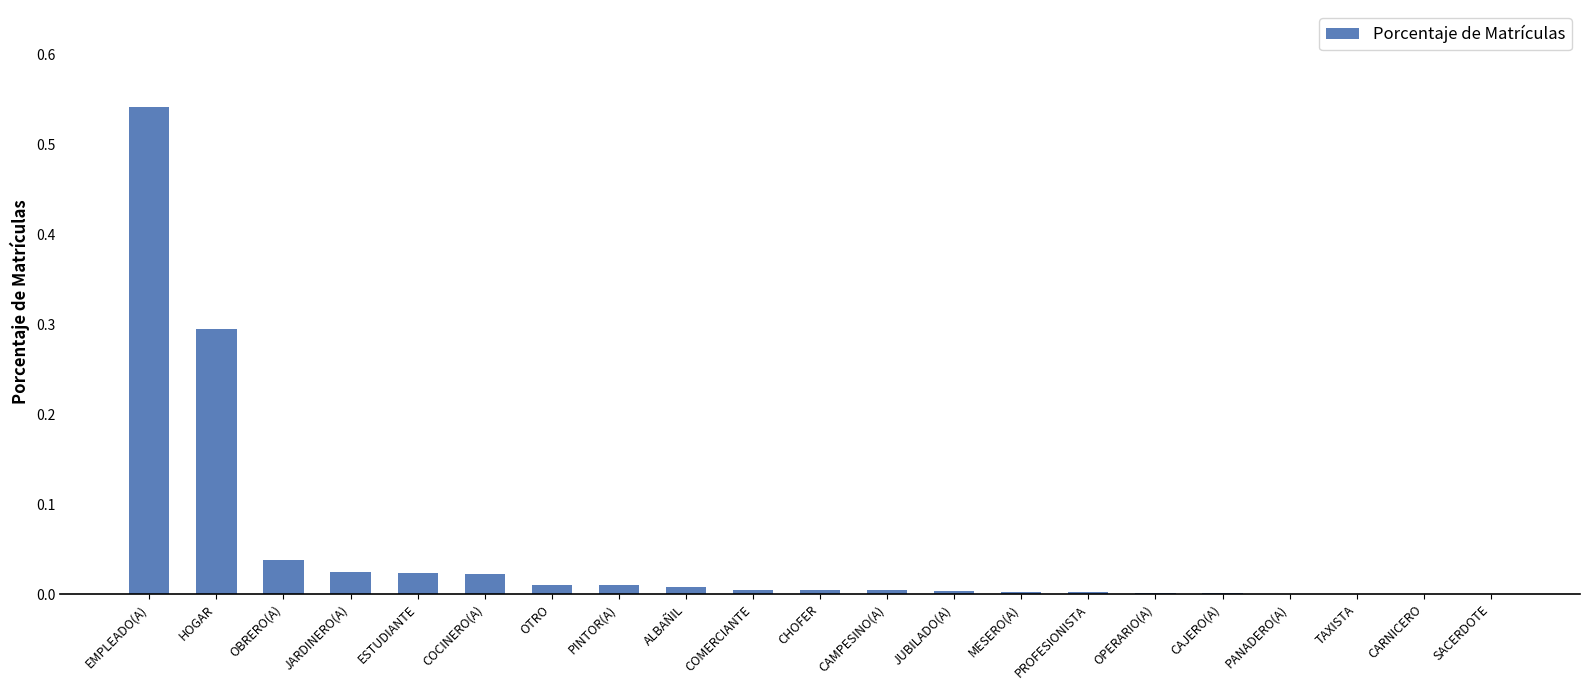

The value at PANADERO(A) is 0.0. True or false?

True